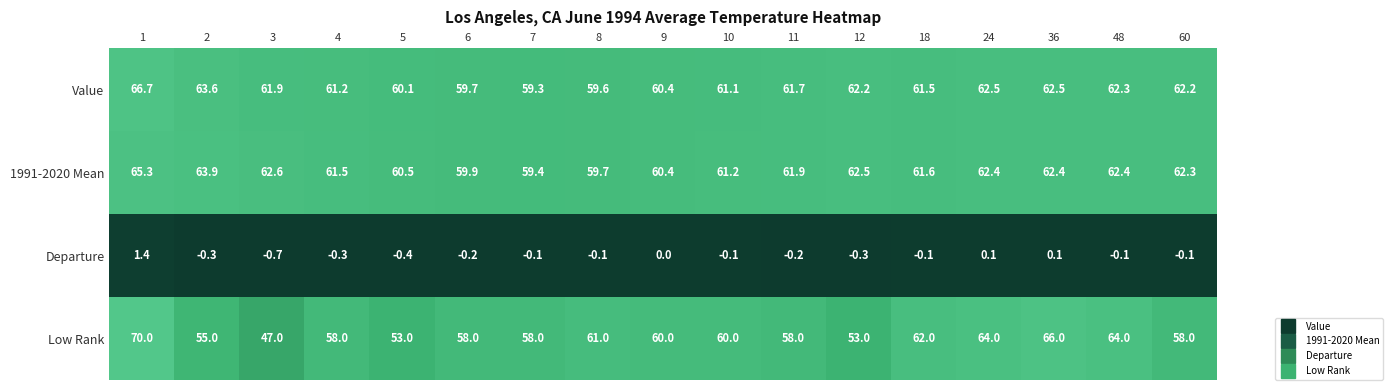

List the series in order of their peak value, highest first.

Low Rank, Value, 1991-2020 Mean, Departure